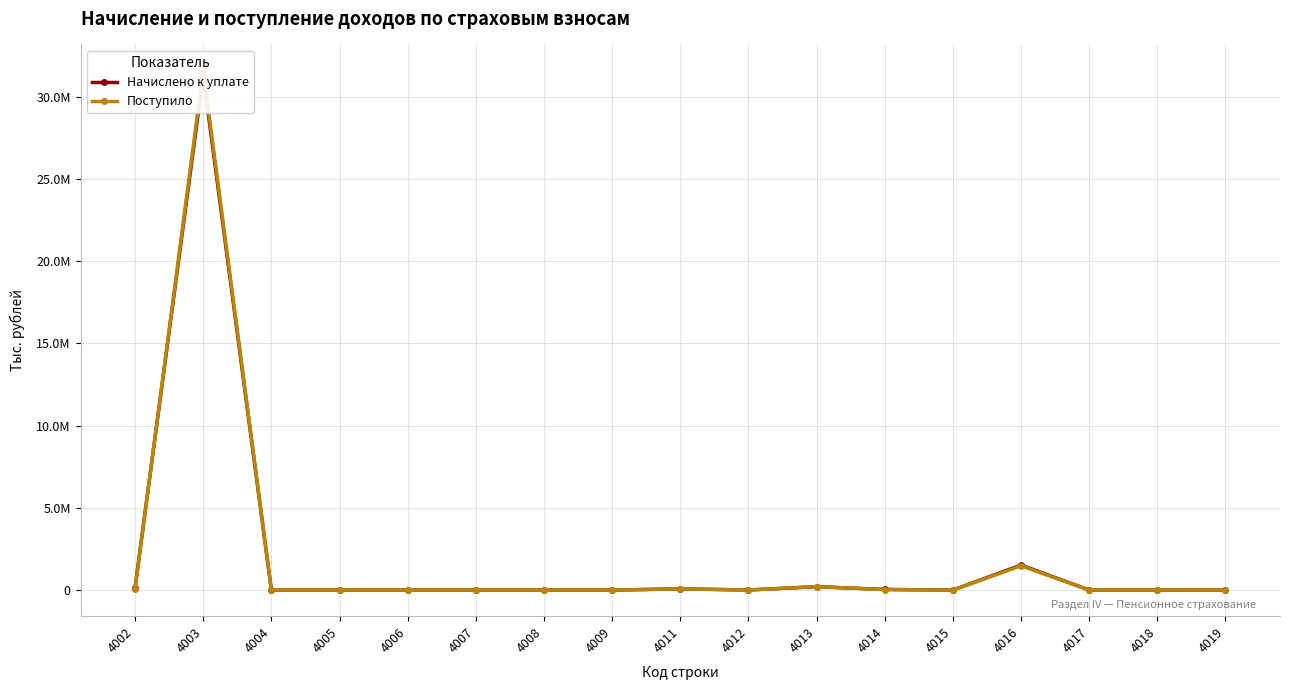

Does the chart have visible grid lines?

Yes